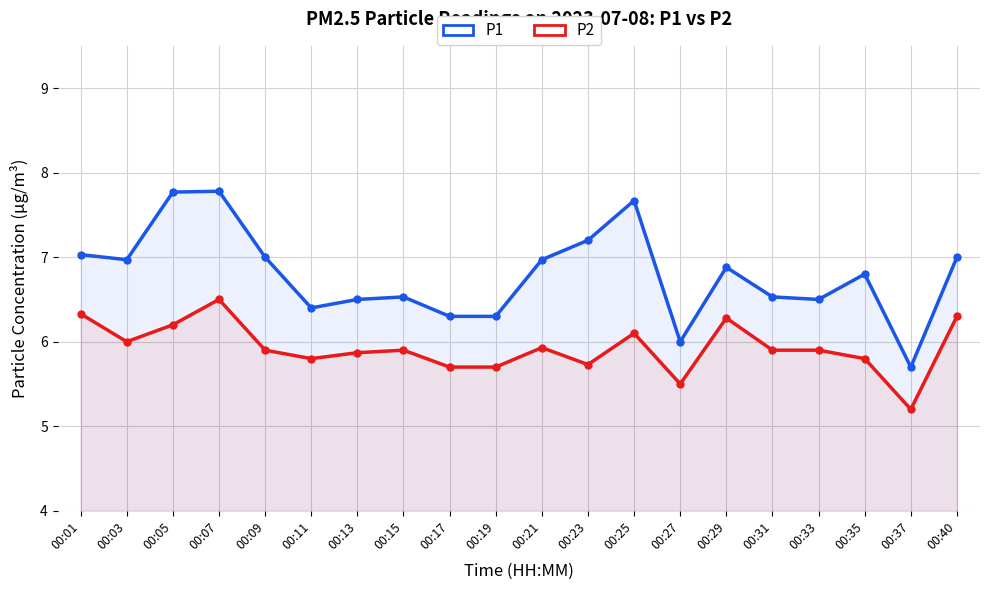

True or false: P2 and P1 intersect in this chart.

False